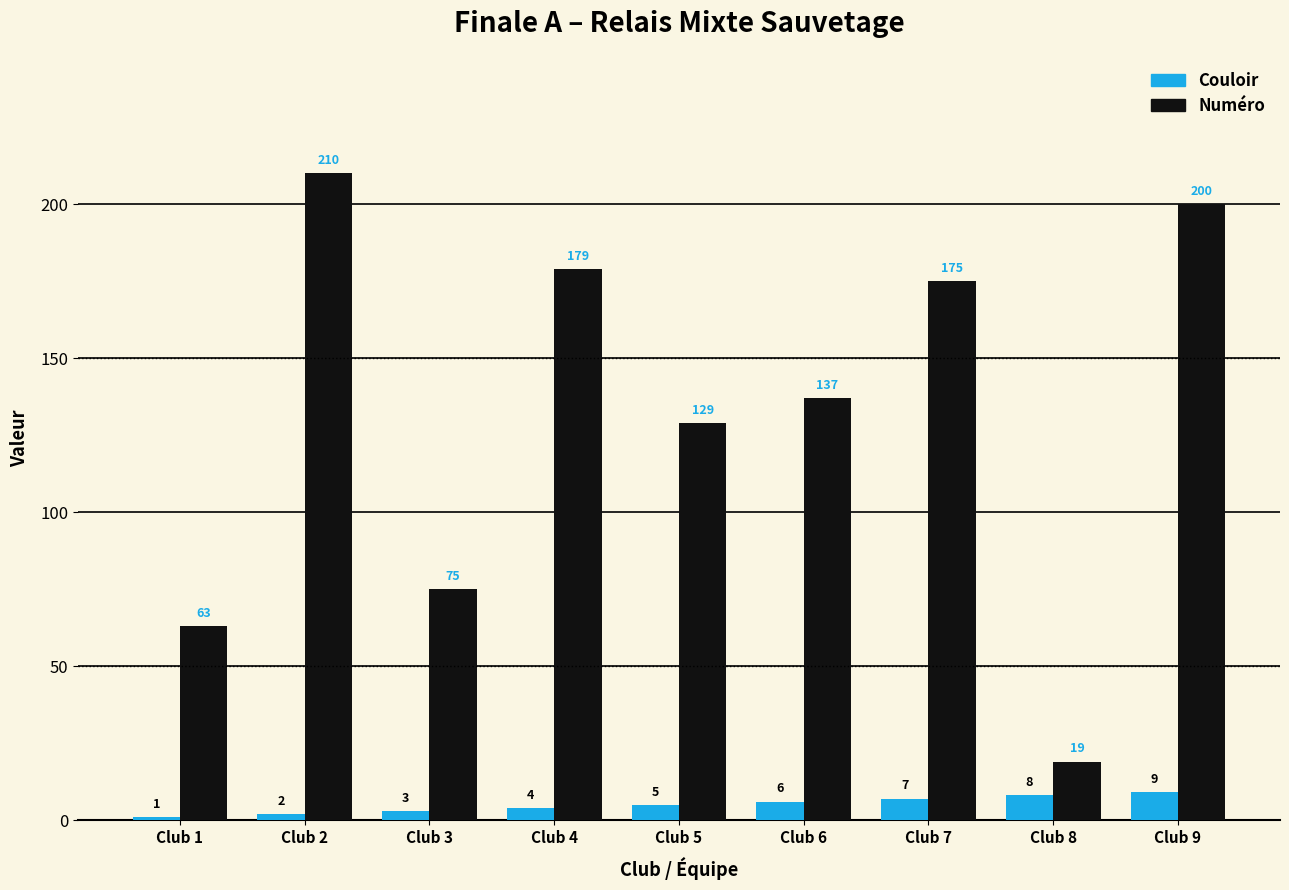

What is the value of the Couloir bar at the 1st from the left?

1